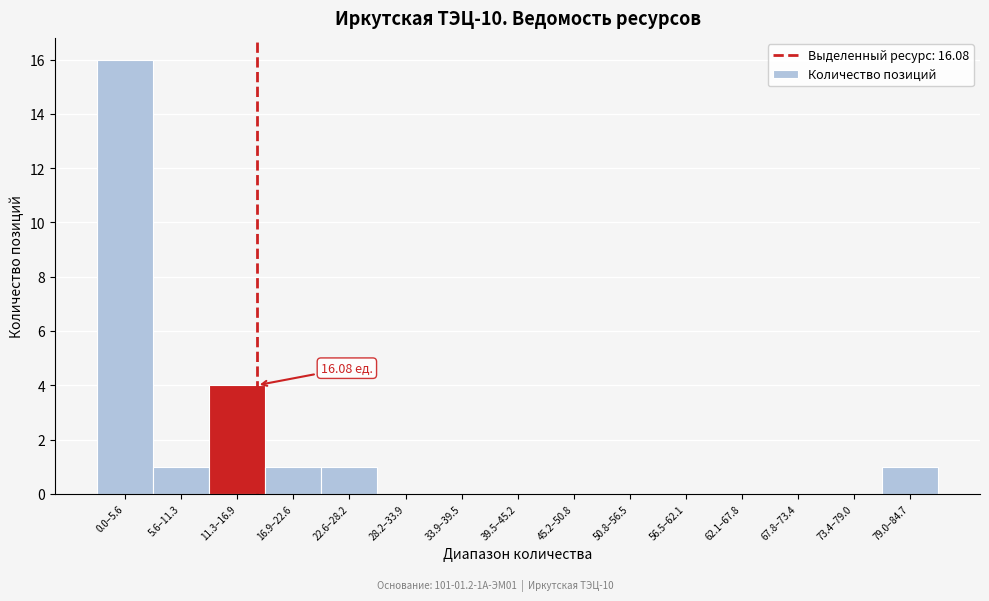

What is the change in value from 39.5–45.2 to 79.0–84.7?

+1